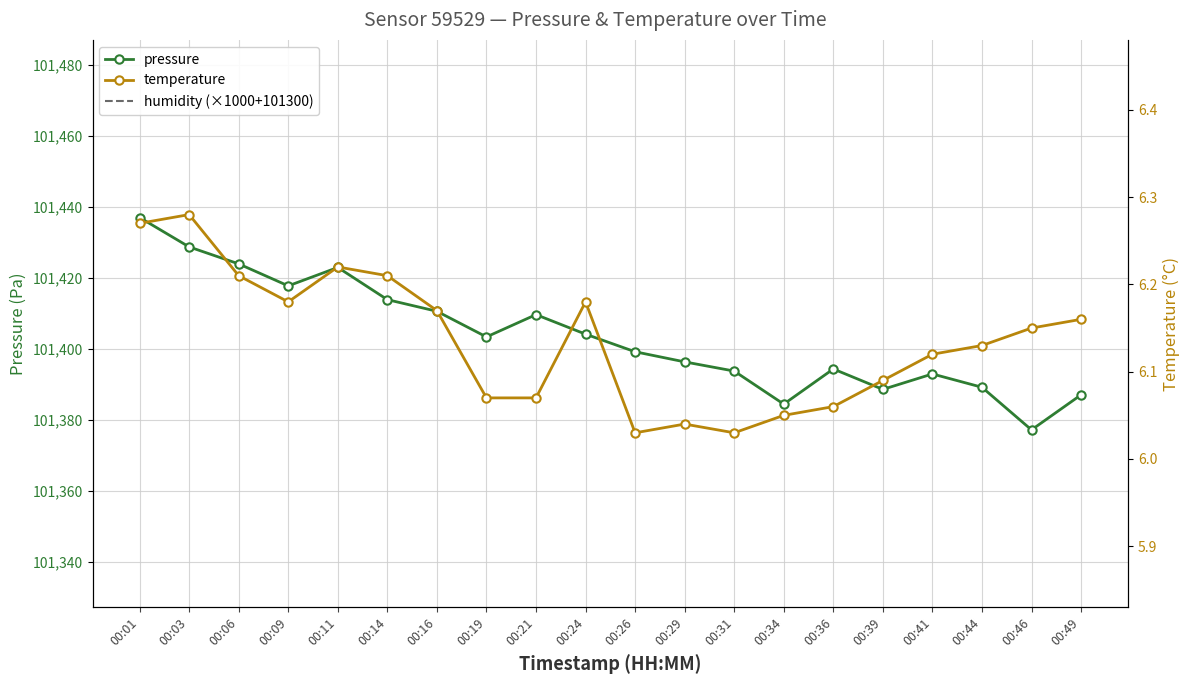

How many interior local peaks does the pressure series have?

4